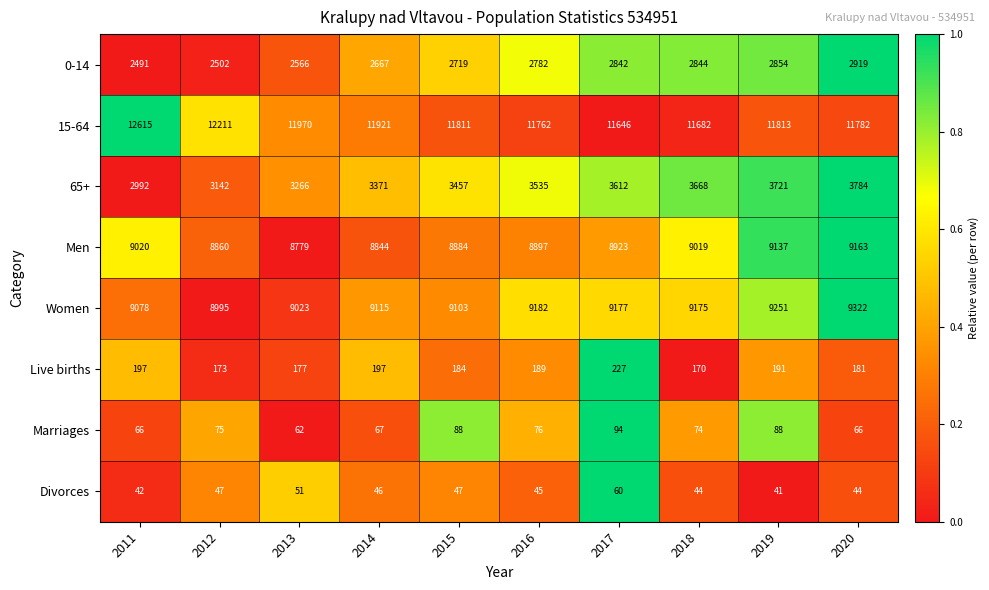

What is the maximum value for Marriages?

94